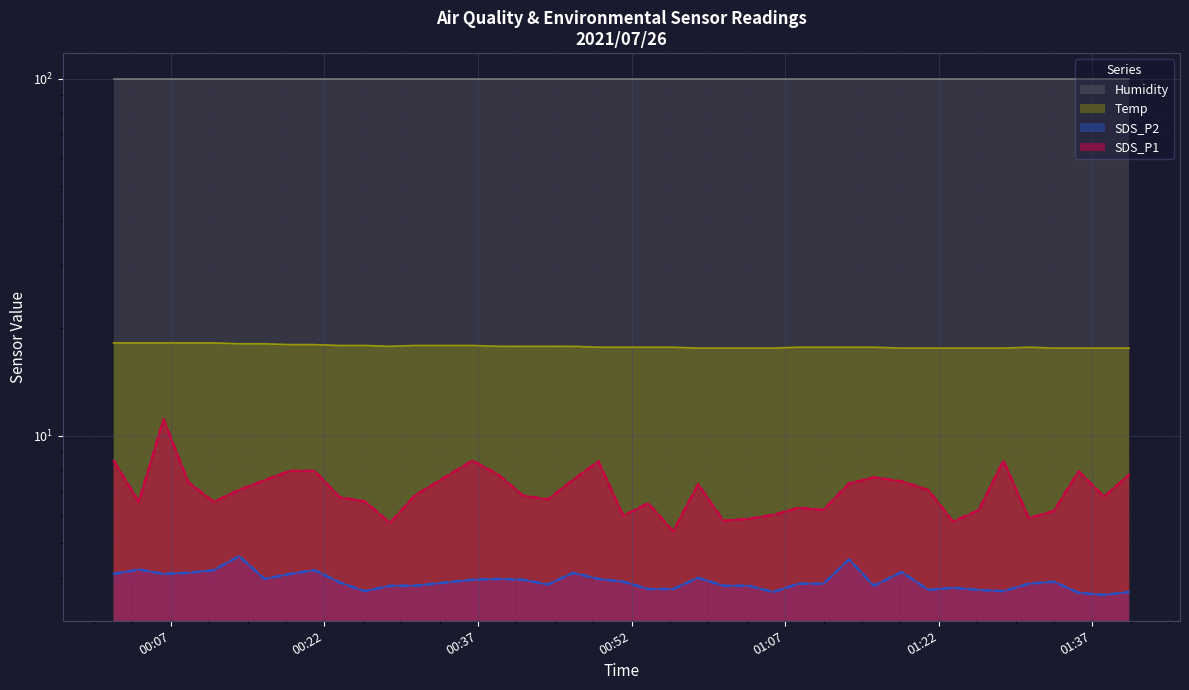

Which category has the highest value across all series?

2021/07/26 00:01:25